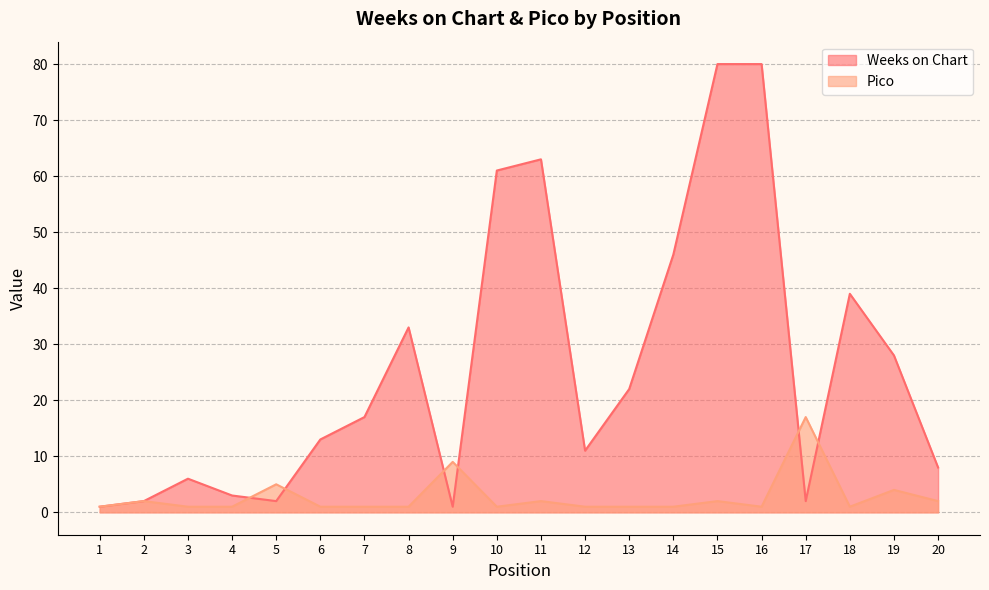

At how many categories does at least one series exceed 46?

4